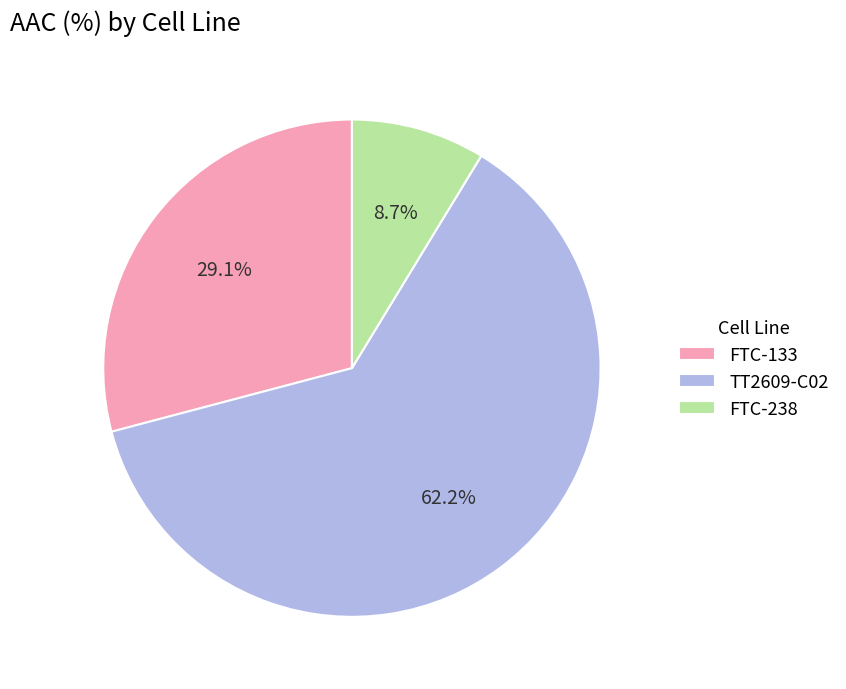

How many segments does this pie chart have?

3